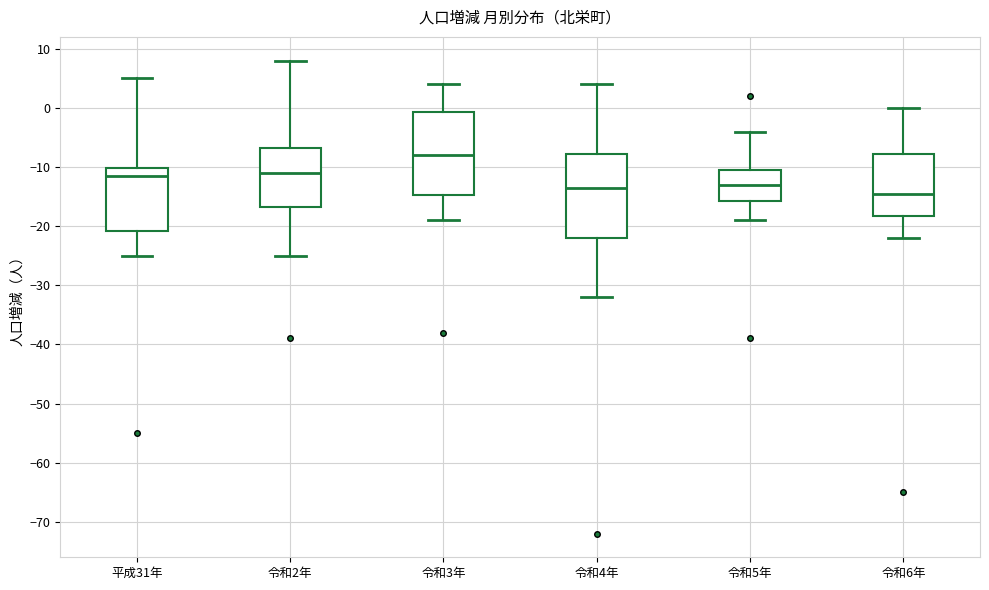

Reading left to right, read every box against the y-axis: the position of its median line, the range the box covers, and the ends of its whiskers. The values are not printed on the chart, so give them approximately, as read against the axis.

平成31年: median -11, box -21 to -10, whiskers -25 to 5
令和2年: median -11, box -17 to -7, whiskers -25 to 8
令和3年: median -8, box -15 to -1, whiskers -19 to 4
令和4年: median -13, box -22 to -8, whiskers -32 to 4
令和5年: median -13, box -16 to -10, whiskers -19 to -4
令和6年: median -14, box -18 to -8, whiskers -22 to 0